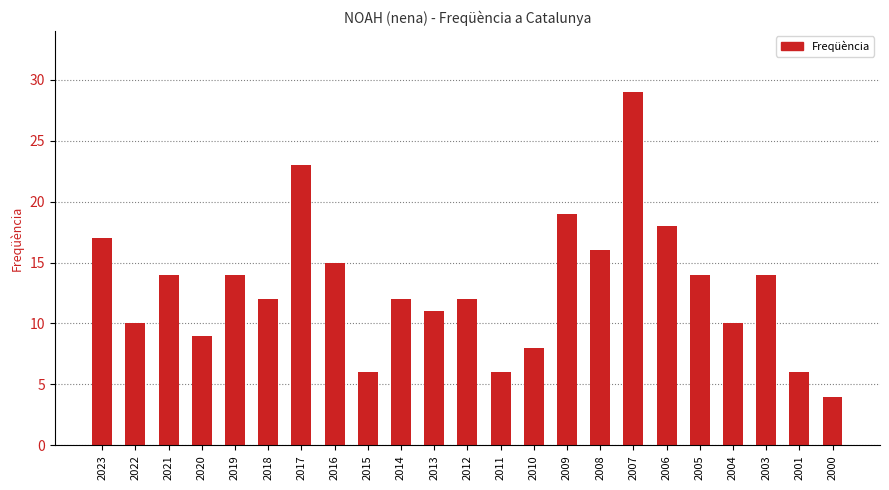

What is the value of the 12th bar from the left?

12